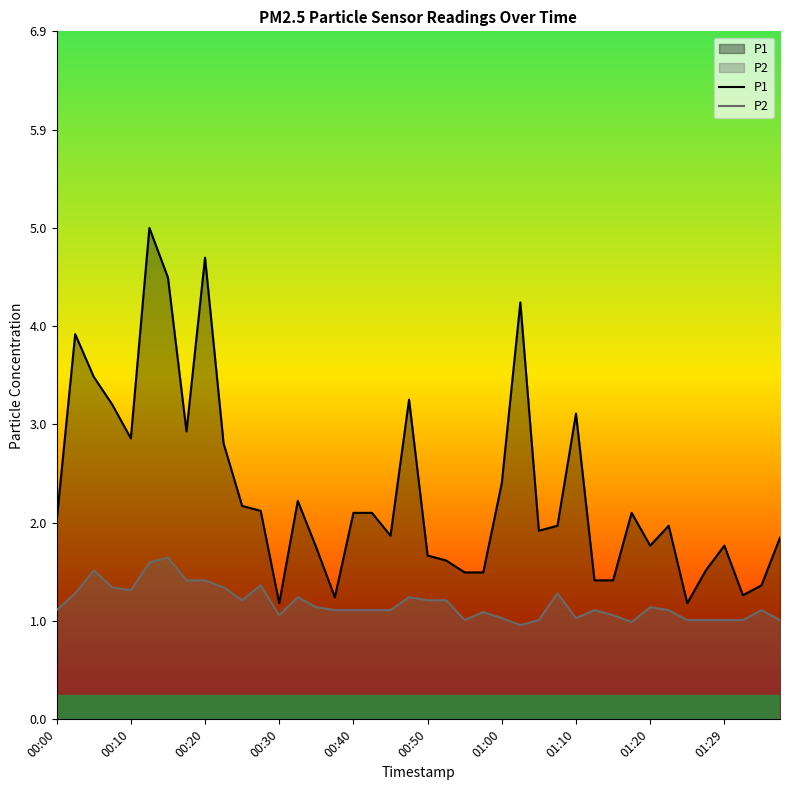

List the series in order of their peak value, lowest first.

P2, P1